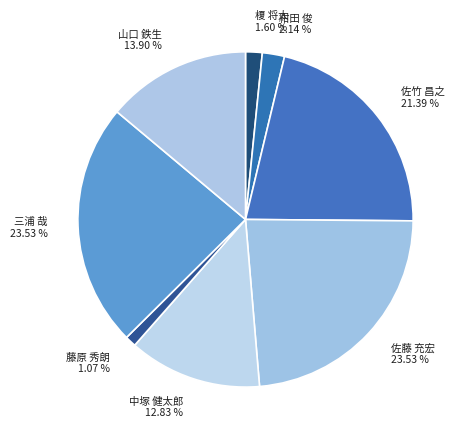

Which slice is the smallest?

藤原 秀朗